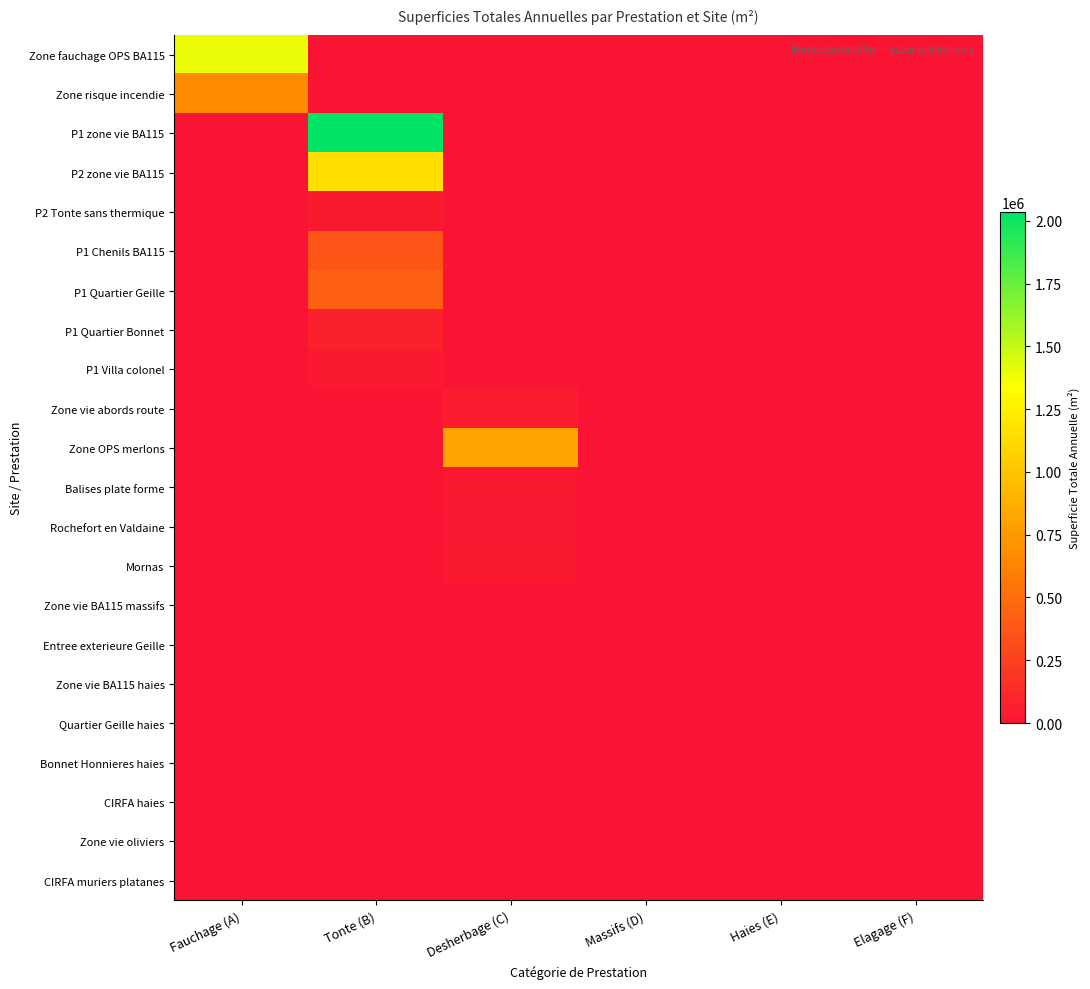

At which category is the sum across all series the highest?

Tonte (B)